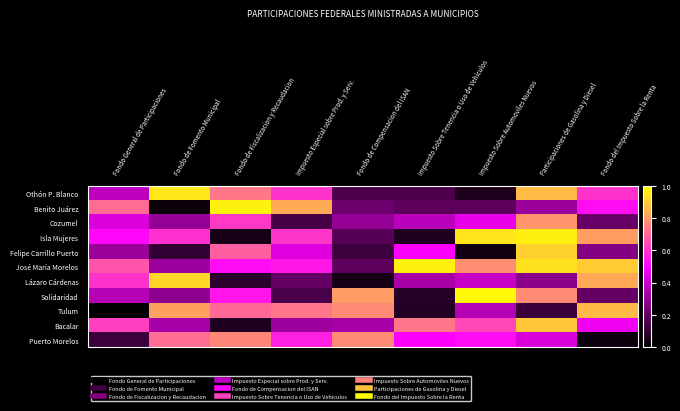

At Fondo del Impuesto Sobre la Renta, list the series in order from largest to smallest.

José María Morelos, Tulum, Lázaro Cárdenas, Isla Mujeres, Othón P. Blanco, Benito Juárez, Bacalar, Felipe Carrillo Puerto, Cozumel, Solidaridad, Puerto Morelos